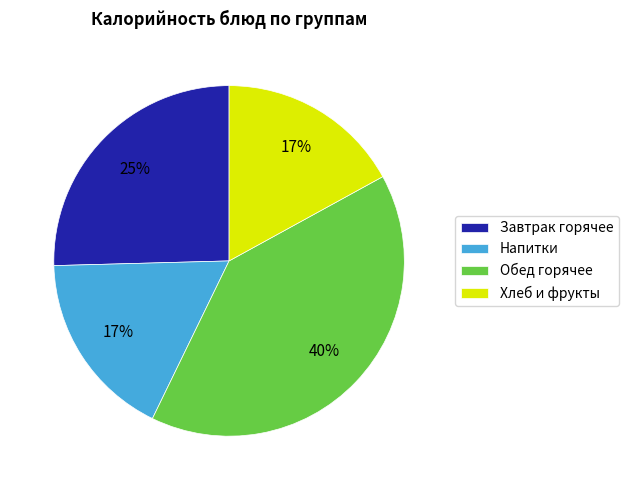

To the nearest percent, what percentage of the pie is Хлеб и фрукты?

17%